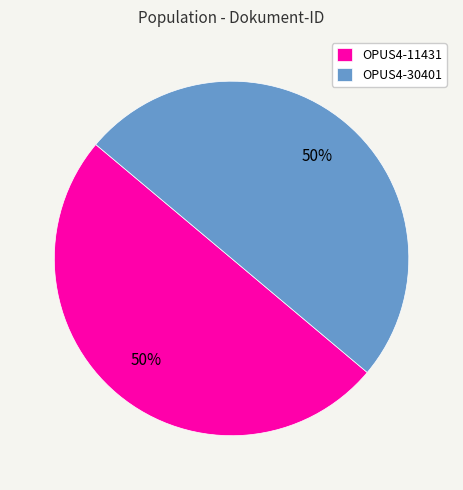

To the nearest percent, what is the average slice percentage?

50%